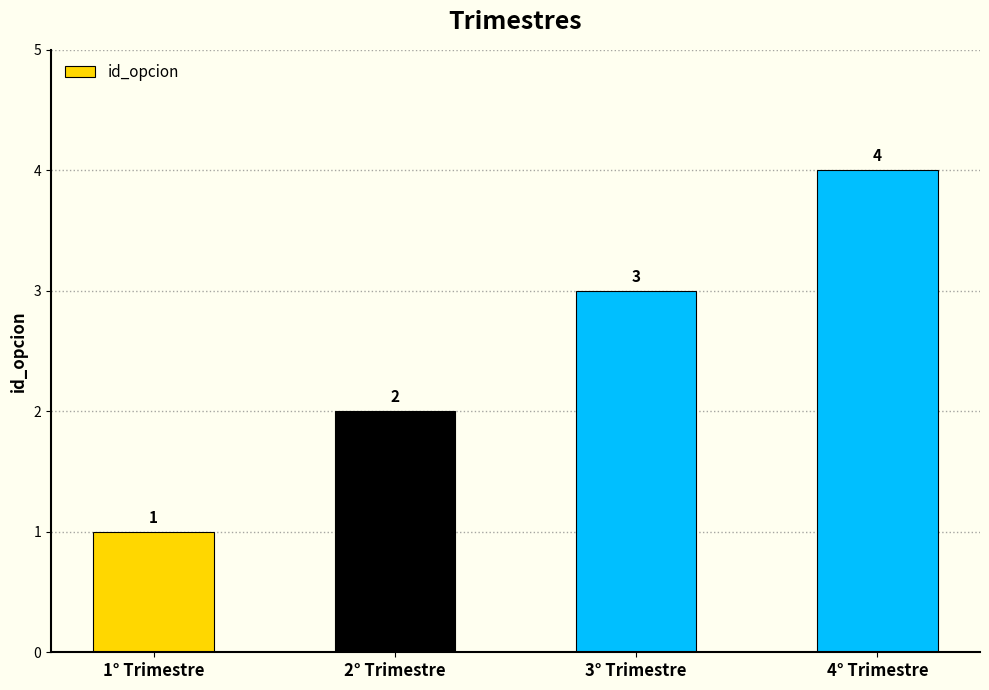

Reading right to left, extract all data points from this chart.

4	3	2	1